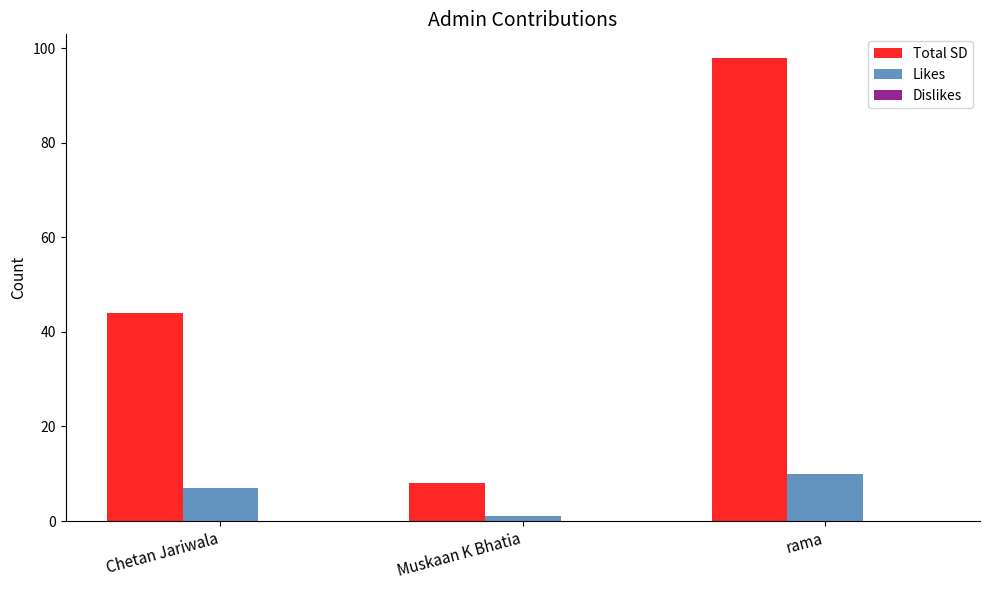

What is the approximate value of Total SD at Chetan Jariwala, to the nearest 10?

40